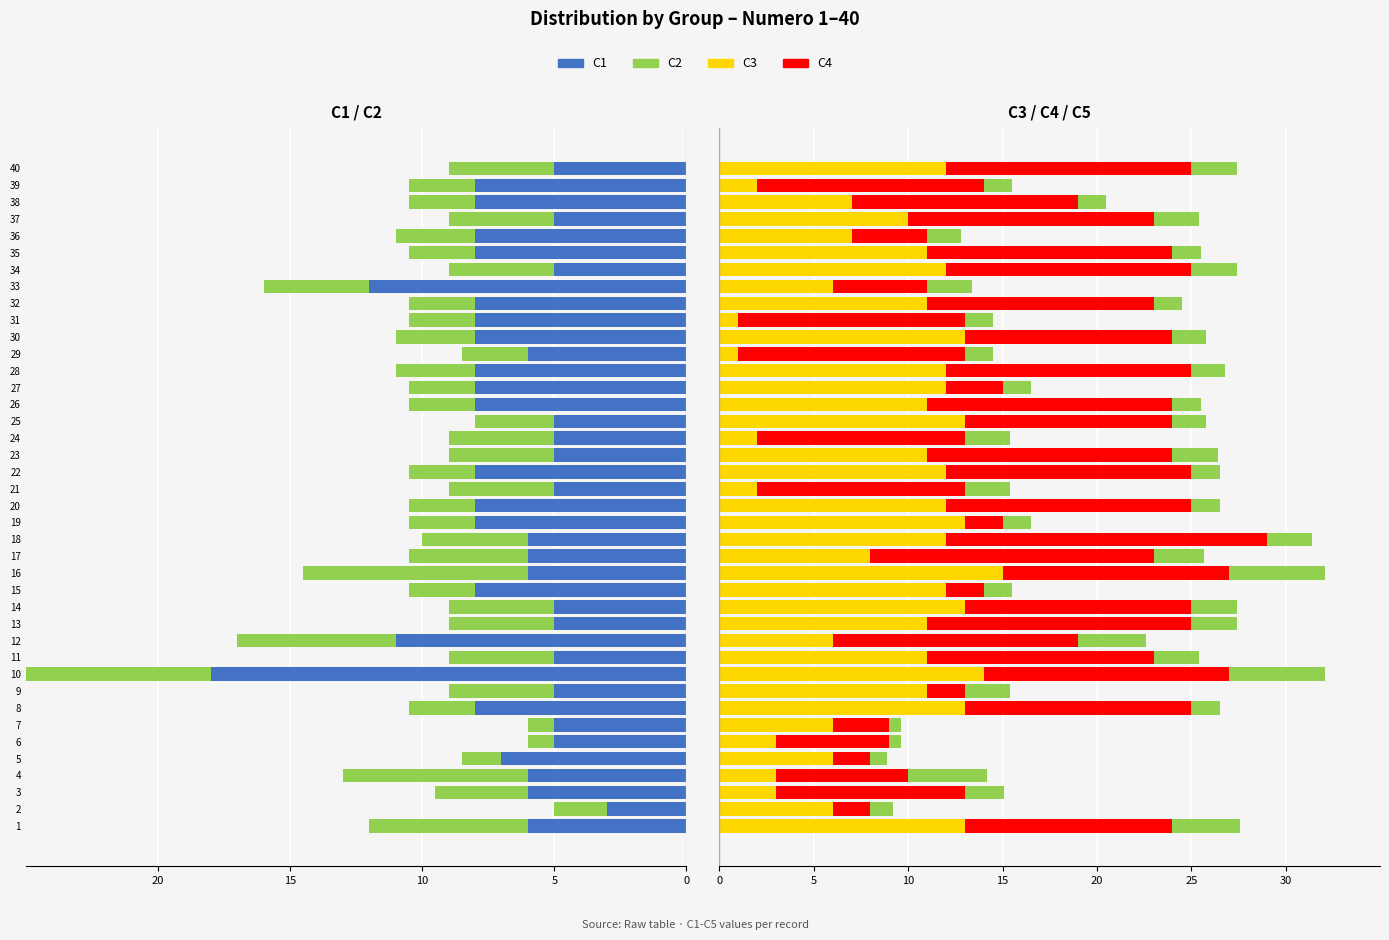

The C1 series shows -9.0 at 11. True or false?

False